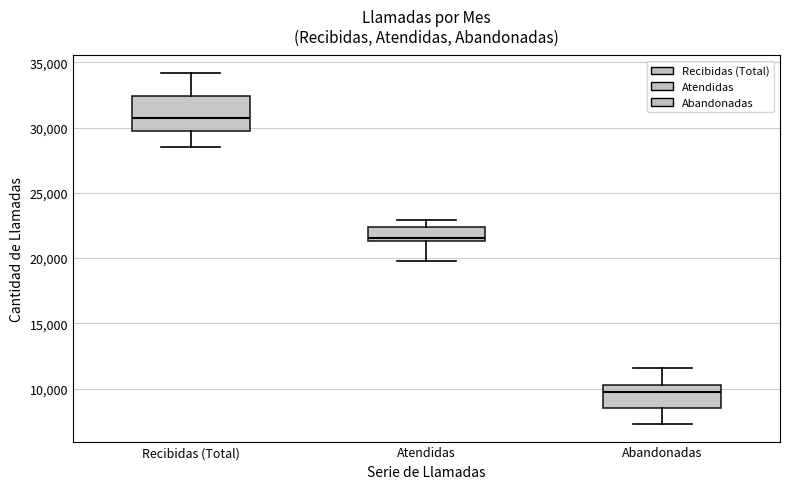

Reading left to right, read every box against the y-axis: the position of its median line, the range the box covers, and the ends of its whiskers. The values are not printed on the chart, so give them approximately, as read against the axis.

Recibidas (Total): median 30500, box 29500 to 32500, whiskers 28500 to 34000
Atendidas: median 21500 (just above the box's lower edge), box 21500 to 22500, whiskers 20000 to 23000
Abandonadas: median 10000, box 8500 to 10500, whiskers 7500 to 11500